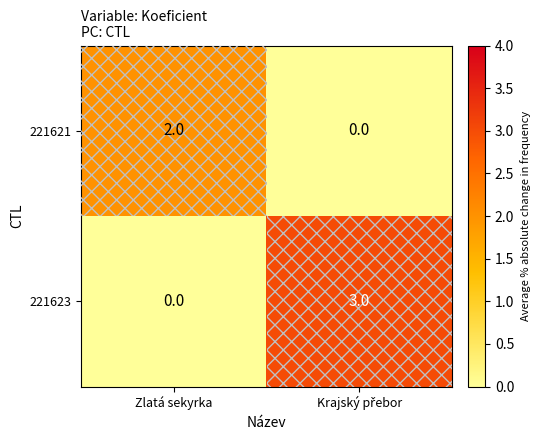

At which label is 221623 closest to 1?

Zlatá sekyrka